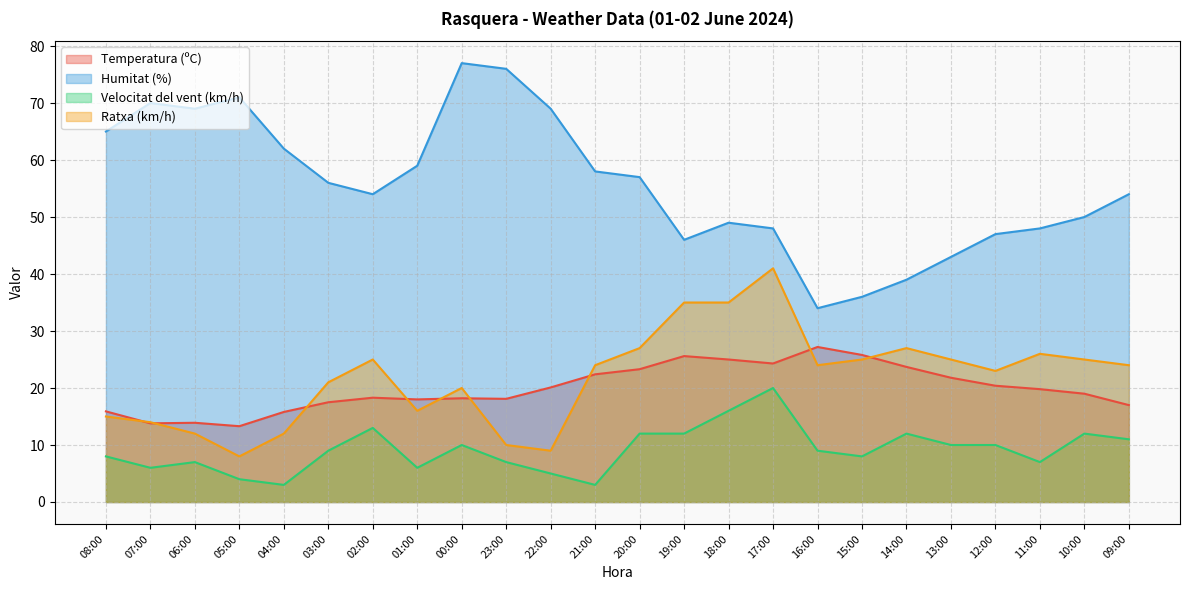

Does the chart display data point markers on the line(s)?

No